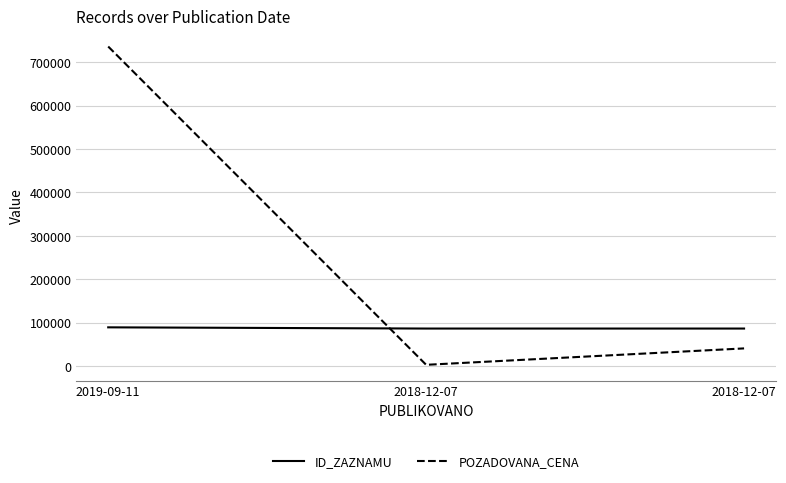

What is the highest value of the POZADOVANA_CENA series?

736000